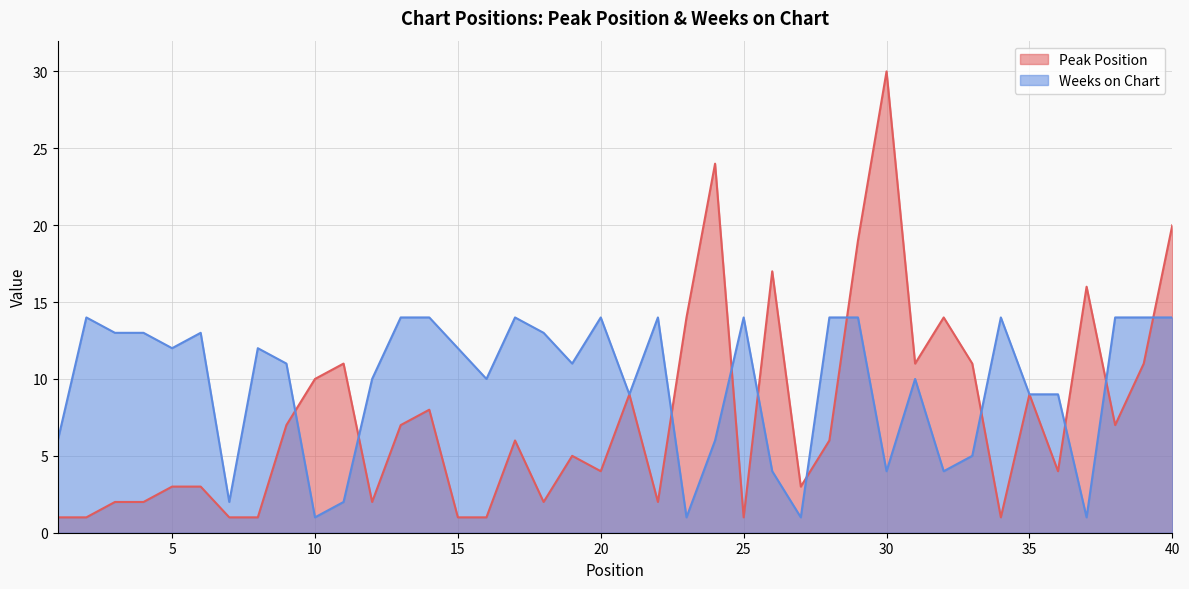

How many times do Weeks on Chart and Peak Position cross each other?

11